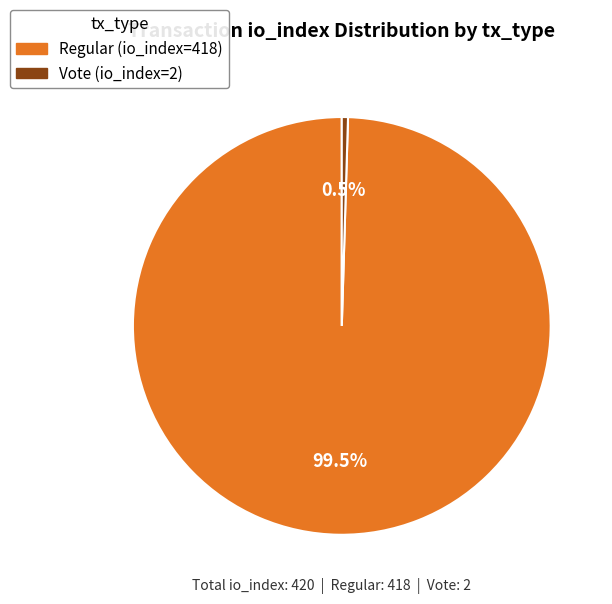

How many segments does this pie chart have?

2